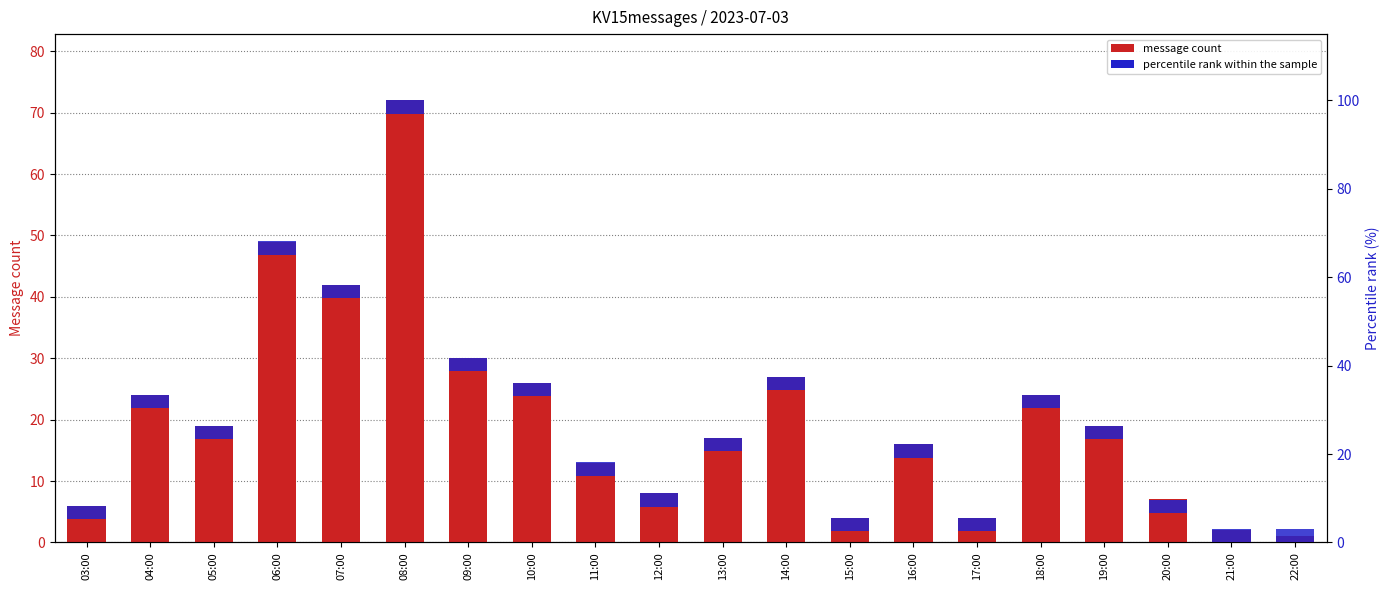

The value of percentile rank within the sample at 10:00 is 3. True or false?

True